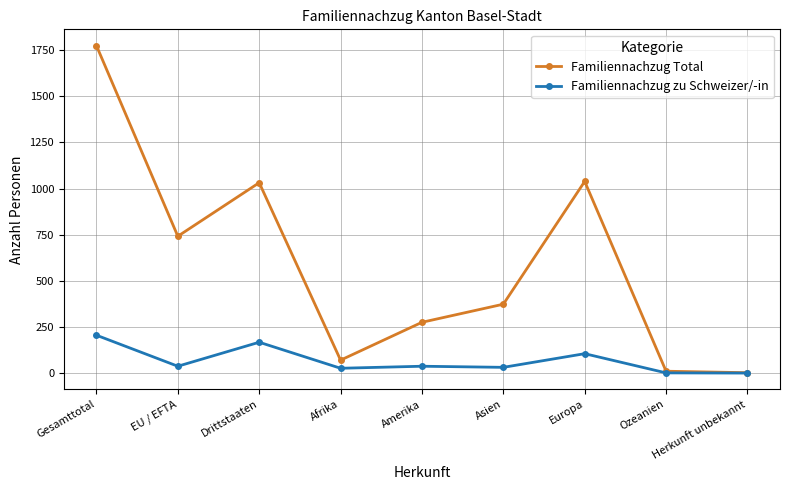

What is the value of the Familiennachzug Total point at the 4th from the left?

71